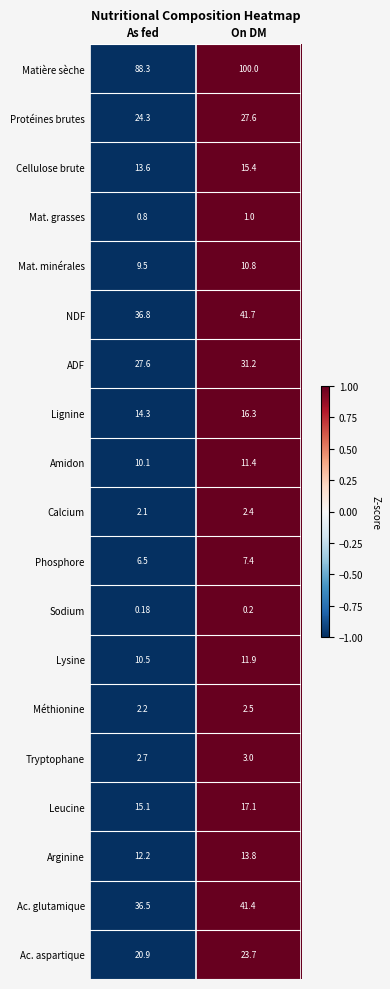

Which category has the lowest value in the Lignine series?

As fed